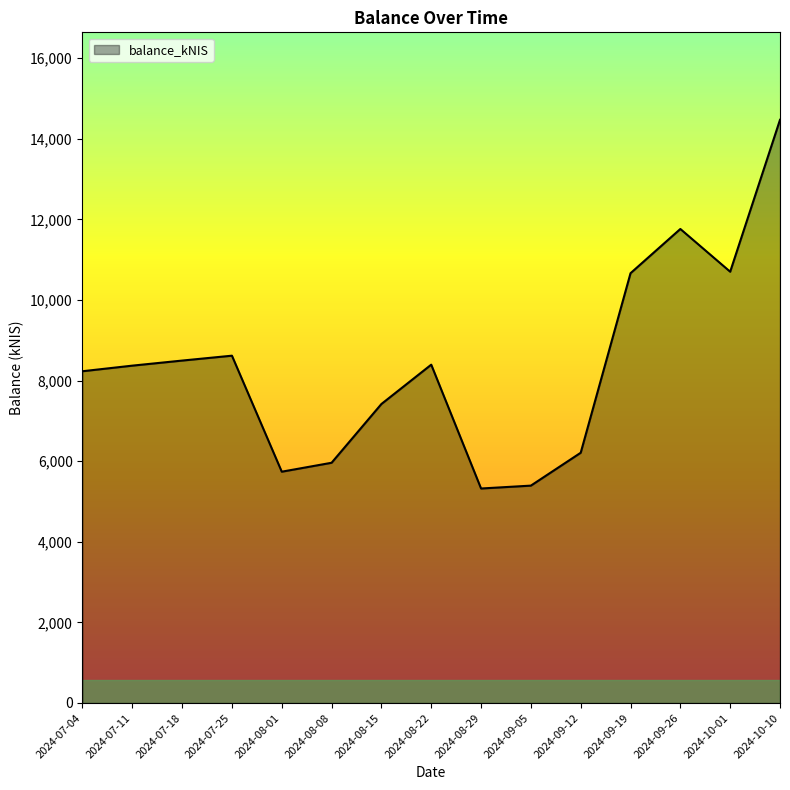

What is the sum of the values at 2024-10-01 and 2024-08-01?

16443.8